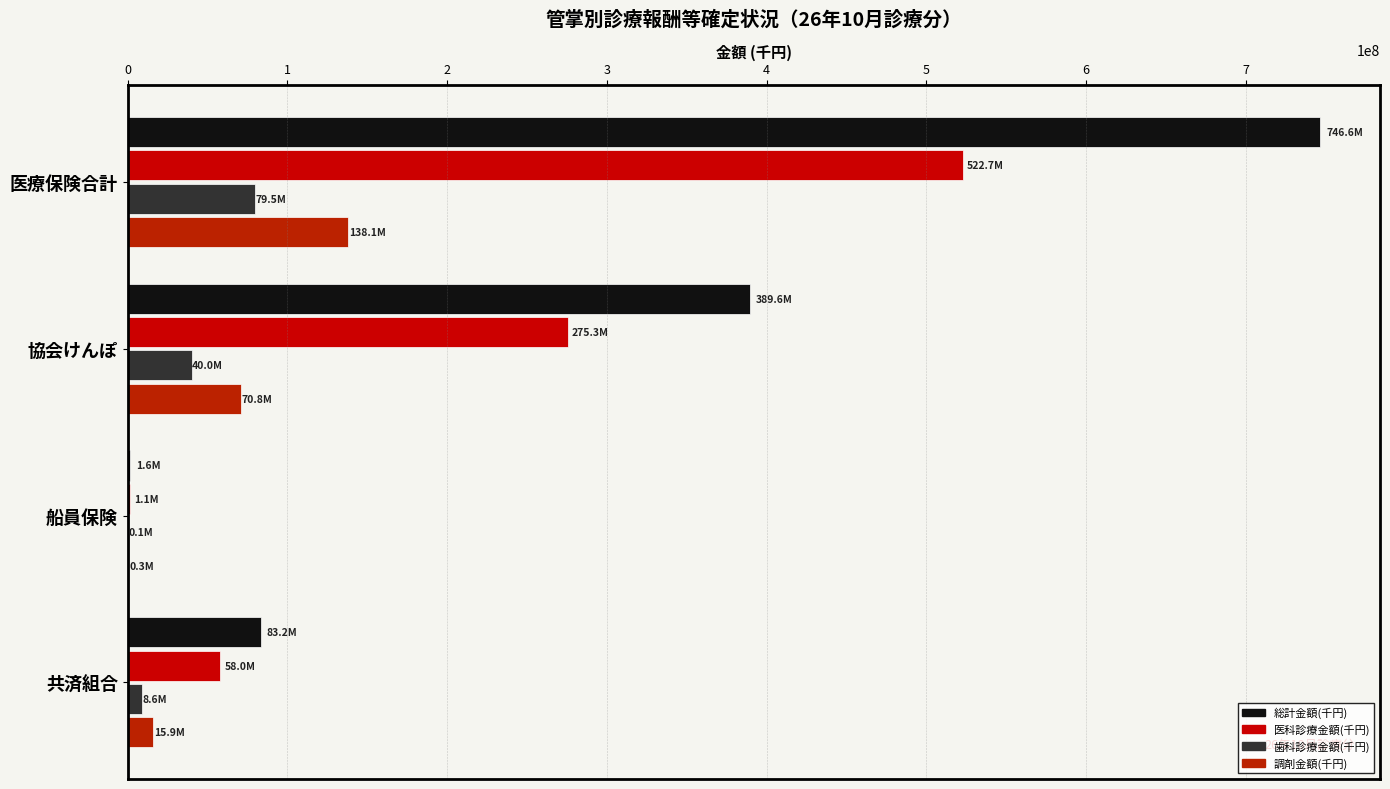

Reading right to left, transcribe all the data shown in this chart.

総計金額(千円): 83217387.8	1566994.3	389576148.5	746585504.1
医科診療金額(千円): 58024289.7	1129804.5	275327655.8	522675836.9
歯科診療金額(千円): 8631131.3	137189.9	39982743.5	79525782.0
調剤金額(千円): 15868637.6	281859.6	70756215.3	138084859.3